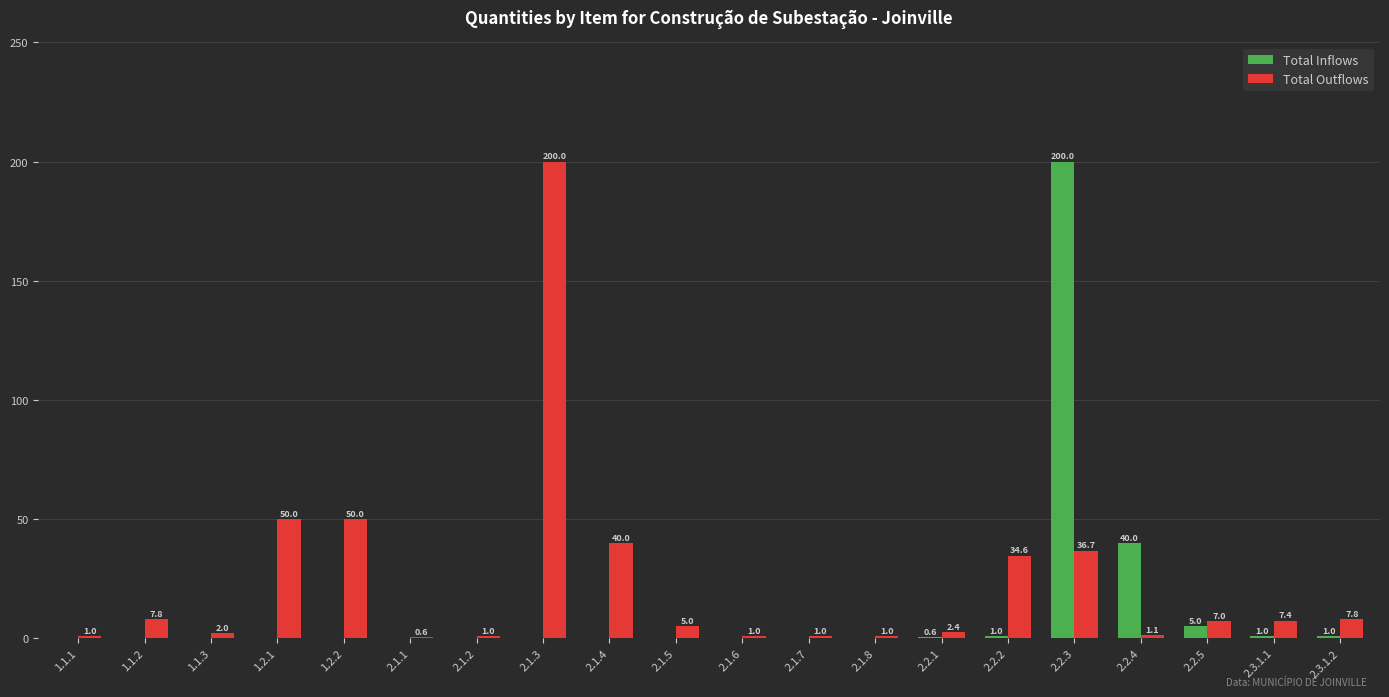

The value of Total Outflows at 2.1.6 is 1.0. True or false?

True